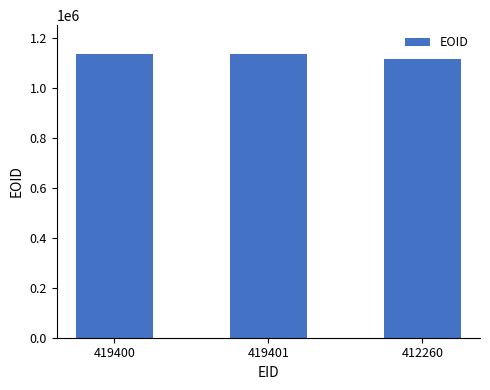

What is the sum of the values at 419401 and 412260?

2246941